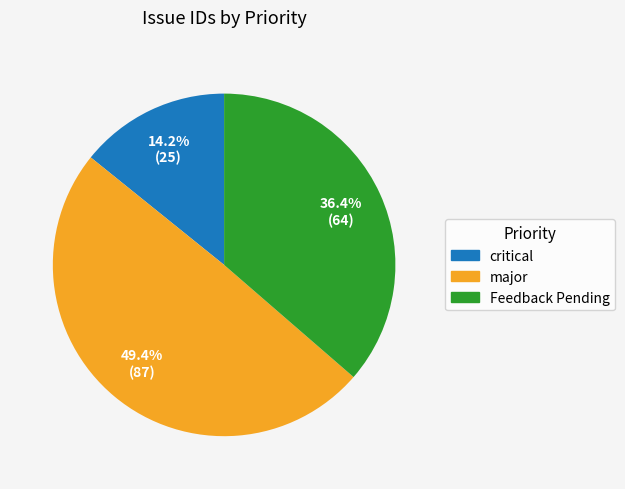

Do critical and Feedback Pending together represent more than half of the pie?

Yes